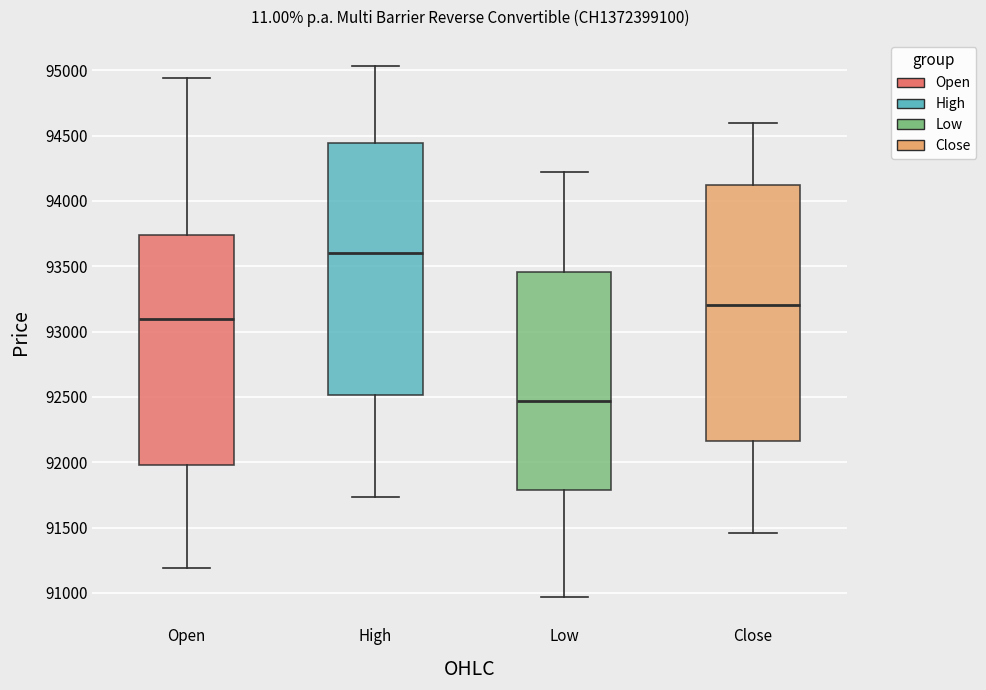

Reading left to right, read every box against the y-axis: the position of its median line, the range the box covers, and the ends of its whiskers. The values are not printed on the chart, so give them approximately, as read against the axis.

Open: median 93100, box 92000 to 93750, whiskers 91200 to 94950
High: median 93600, box 92500 to 94450, whiskers 91750 to 95050
Low: median 92450, box 91800 to 93450, whiskers 90950 to 94200
Close: median 93200, box 92150 to 94100, whiskers 91450 to 94600